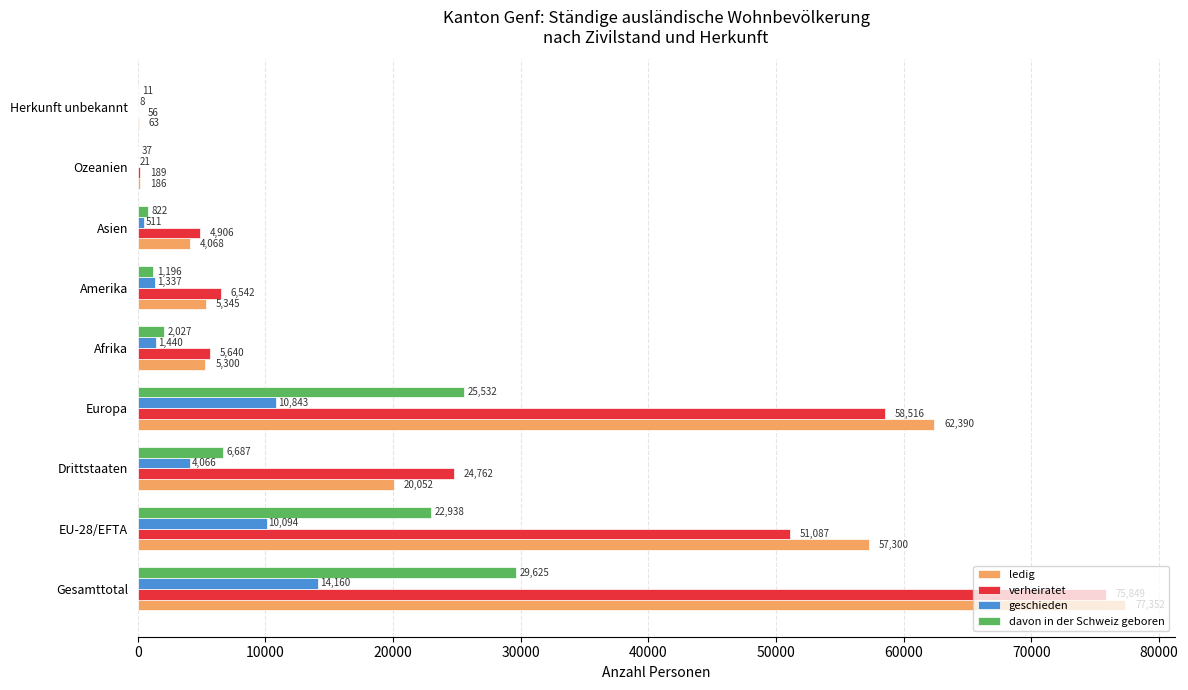

Which series has the largest total across all categories?

ledig